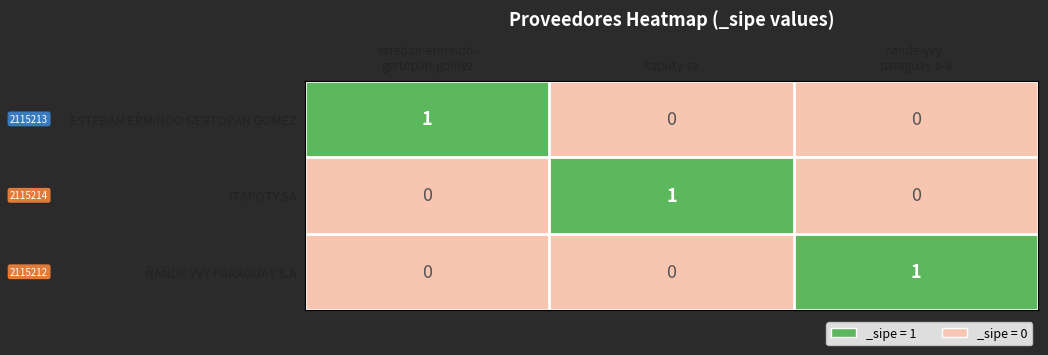

How many ESTEBAN ERMINDO GERTOPAN GOMEZ values are between 0 and 1?

3